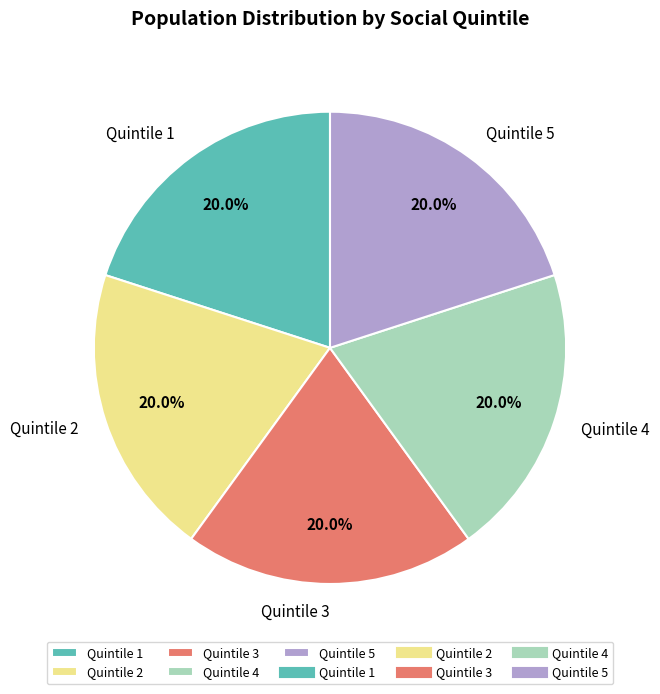

What percentage do Quintile 4 and Quintile 2 together represent?

40.0%